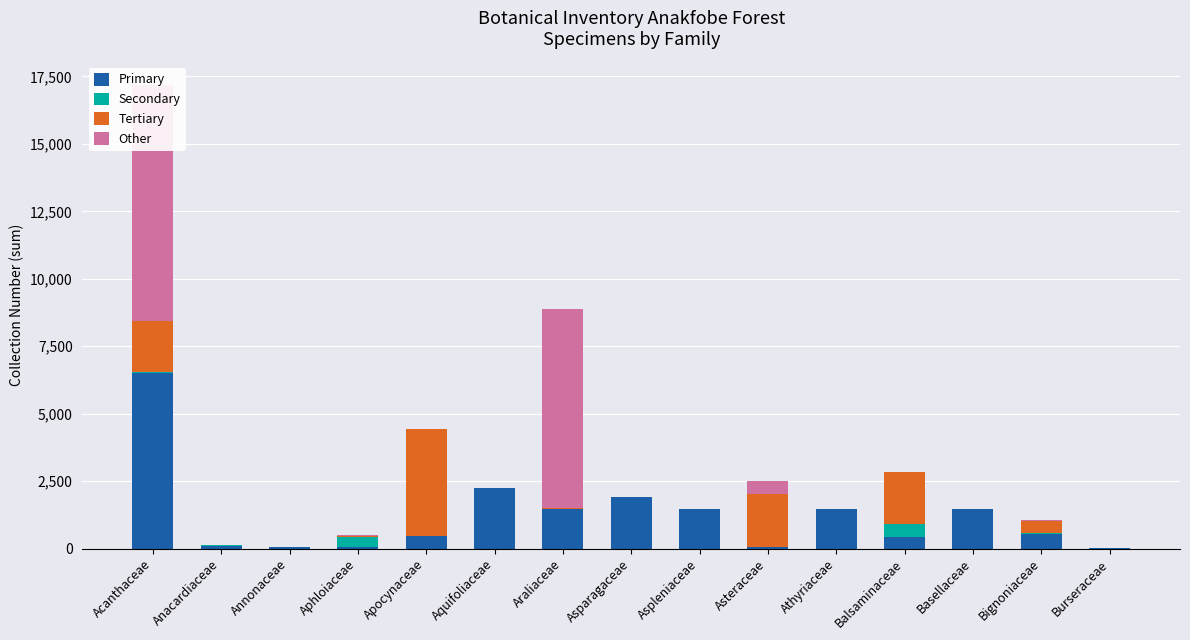

True or false: Secondary has a value of 0 at Athyriaceae.

True